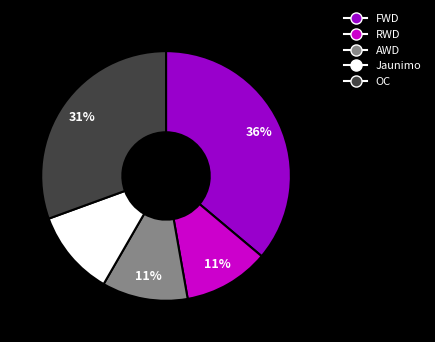

Is OC the majority of the pie?

No